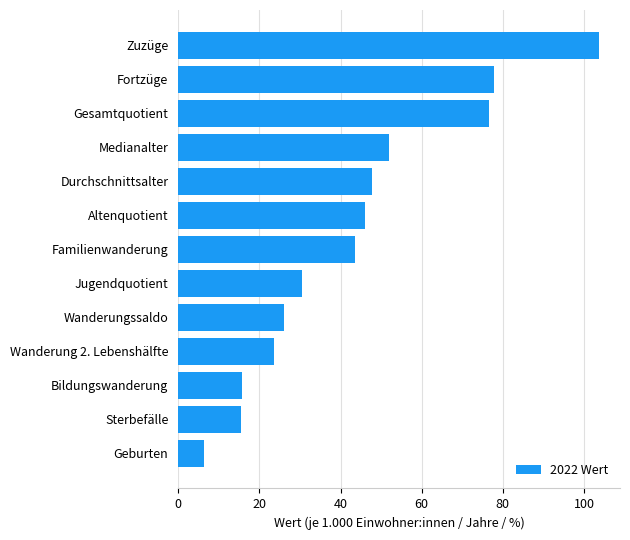

How many values exceed 43?

7